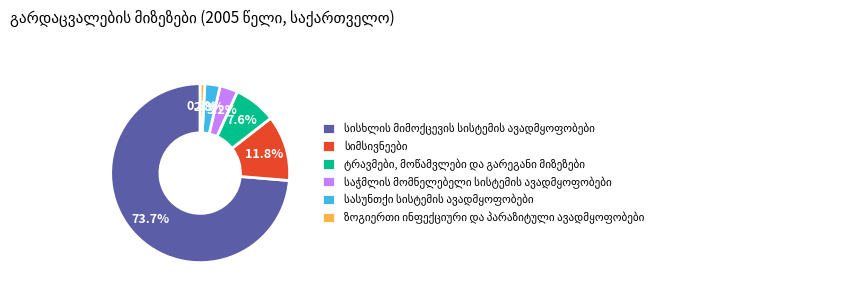

How many slices are in this pie chart?

6